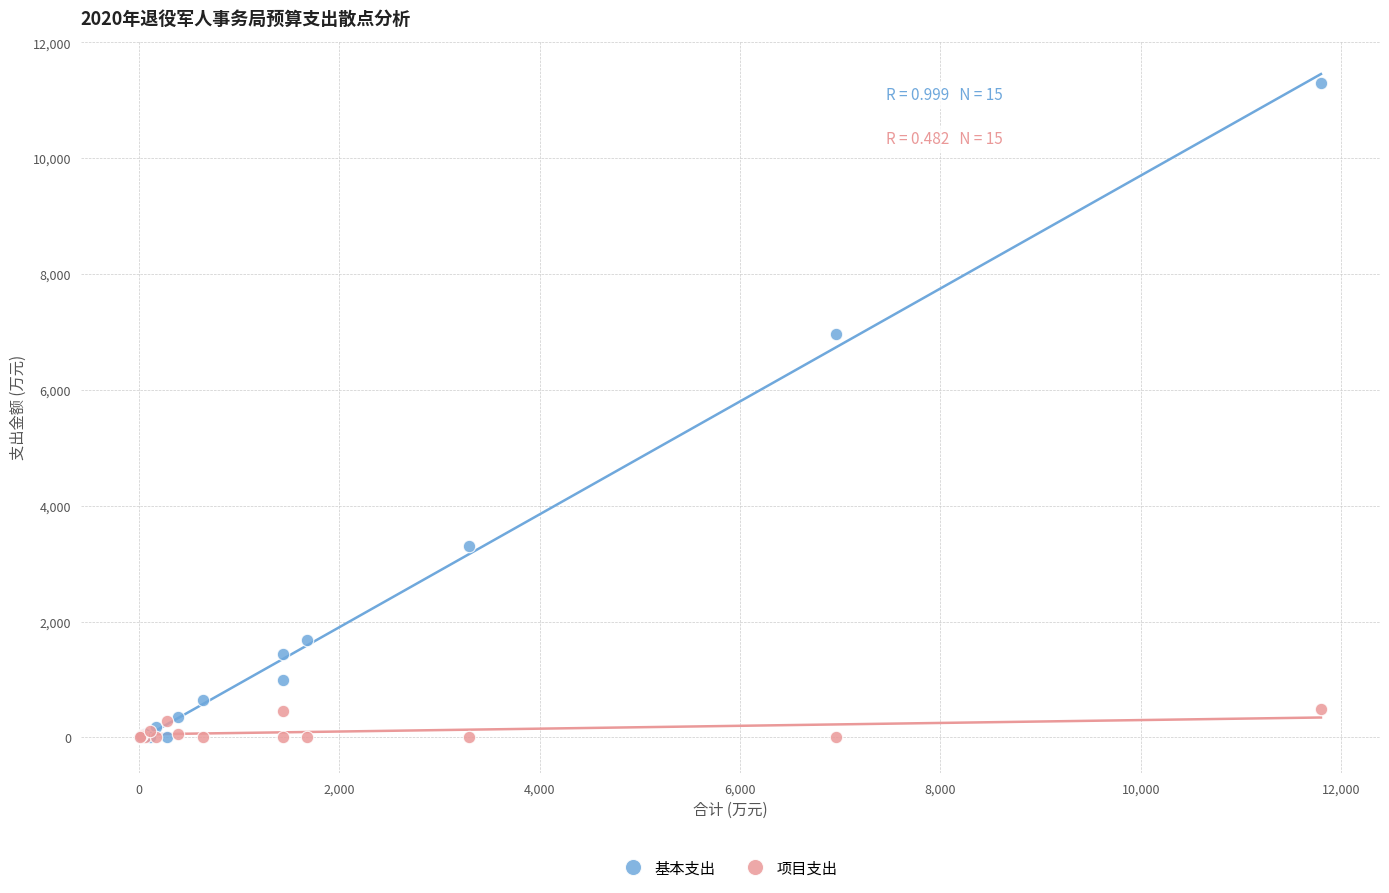

In the 基本支出 series, what Y value is closest to 5653?

6957.0